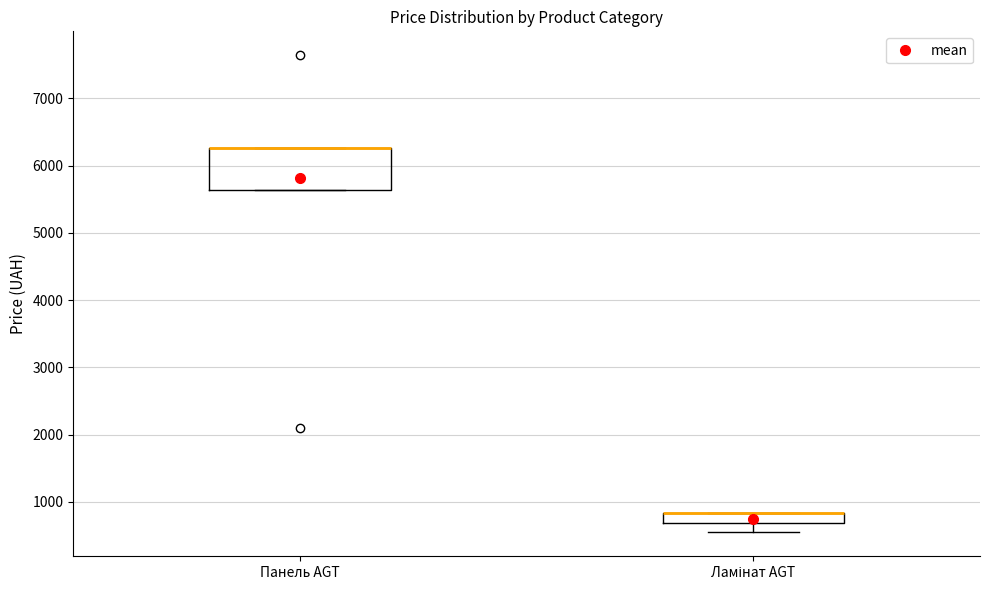

Reading left to right, read every box against the y-axis: the position of its median line, the range the box covers, and the ends of its whiskers. The values are not printed on the chart, so give them approximately, as read against the axis.

Панель AGT: median 6300 (drawn on the box's upper edge), box 5600 to 6300, whiskers 5600 to 6300
Ламінат AGT: median 800 (drawn on the box's upper edge), box 700 to 800, whiskers 500 to 800